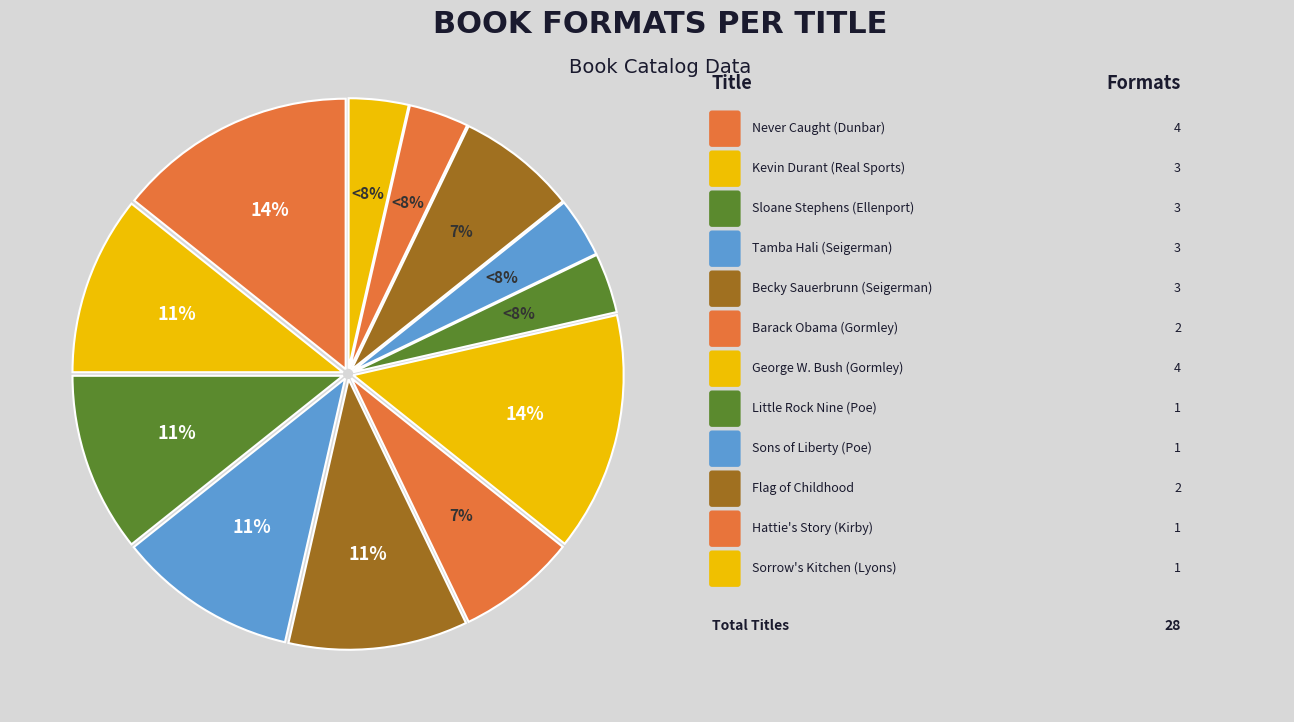

Between Little Rock Nine (Poe) and Sons of Liberty (Poe), which is larger?

Little Rock Nine (Poe)